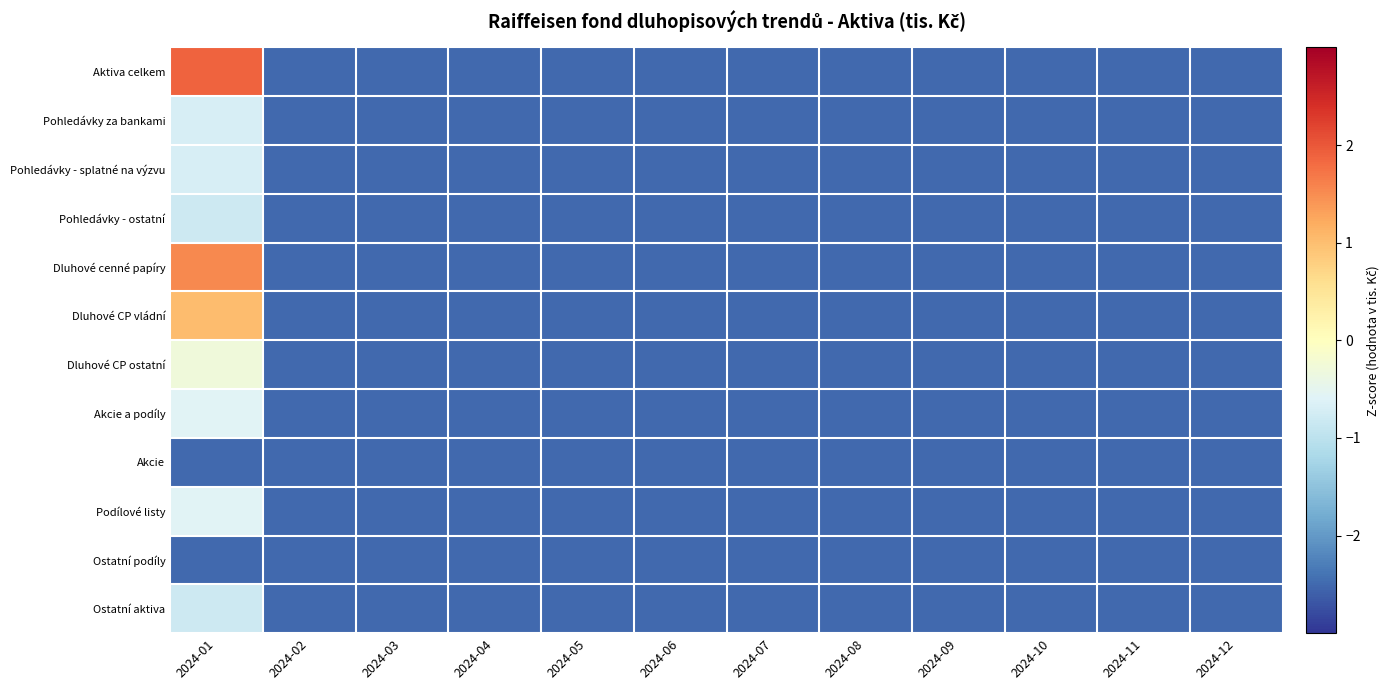

Which series has the largest total across all categories?

Aktiva celkem